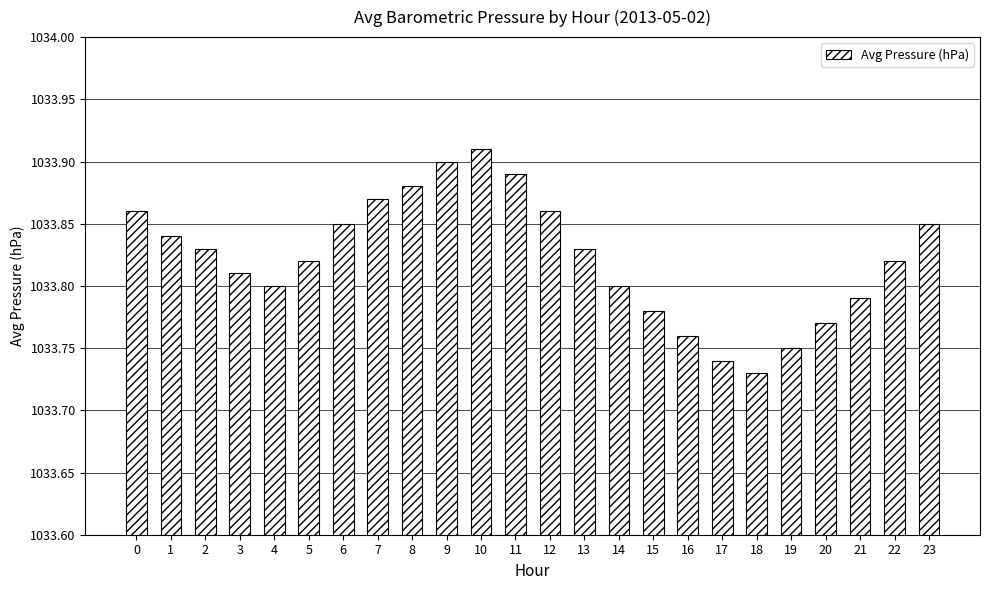

What is the ratio of the value at 7 to the value at 2?

1.0